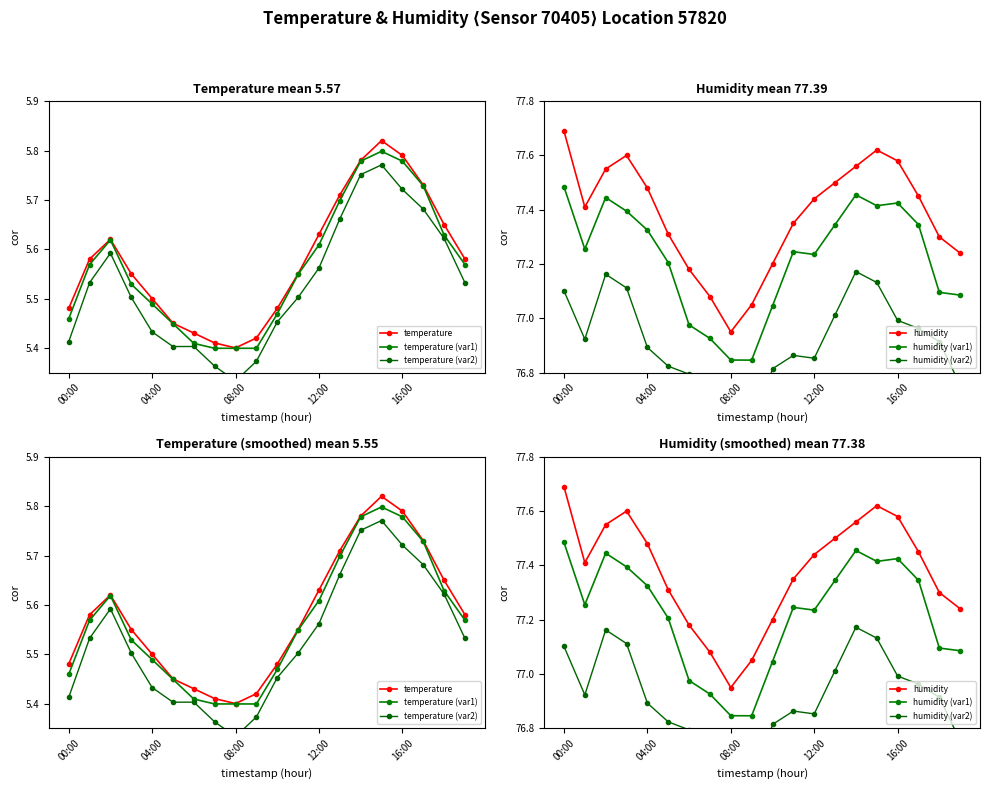

Count the number of categories in the chart.

20